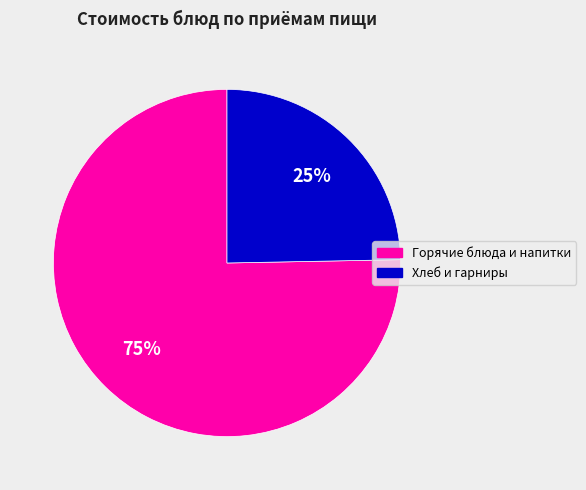

Is there a majority slice in this chart?

Yes